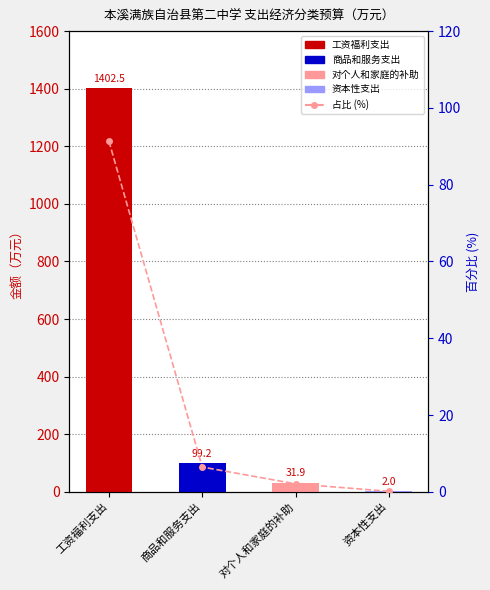

The value at 商品和服务支出 is 6.5. True or false?

True